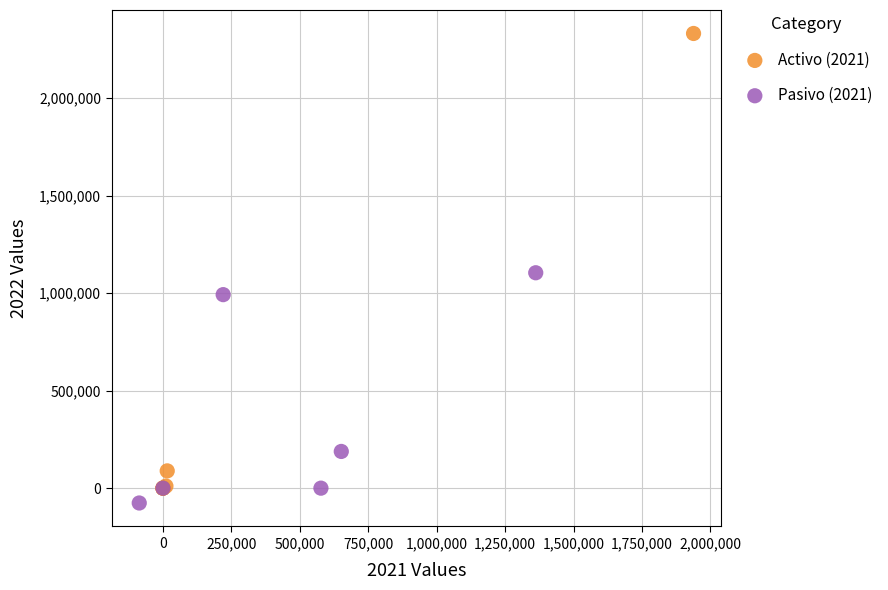

What are all the series names shown in the legend?

Activo (2021), Pasivo (2021)